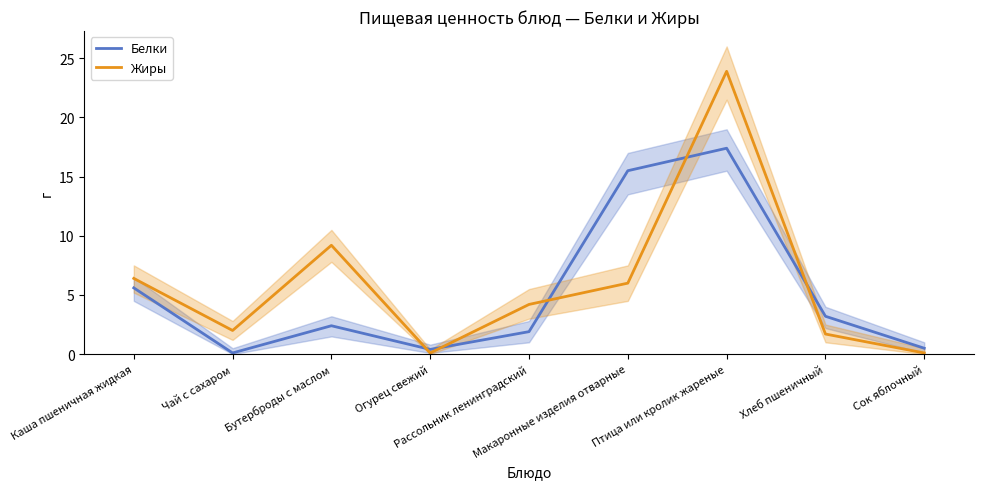

Reading right to left, what are all the values shown in this chart?

Белки: Сок яблочный=0.5	Хлеб пшеничный=3.2	Птица или кролик жареные=17.4	Макаронные изделия отварные=15.5	Рассольник ленинградский=1.9	Огурец свежий=0.4	Бутерброды с маслом=2.4	Чай с сахаром=0.1	Каша пшеничная жидкая=5.6
Жиры: Сок яблочный=0.1	Хлеб пшеничный=1.7	Птица или кролик жареные=23.9	Макаронные изделия отварные=6.0	Рассольник ленинградский=4.2	Огурец свежий=0.1	Бутерброды с маслом=9.2	Чай с сахаром=2.0	Каша пшеничная жидкая=6.4